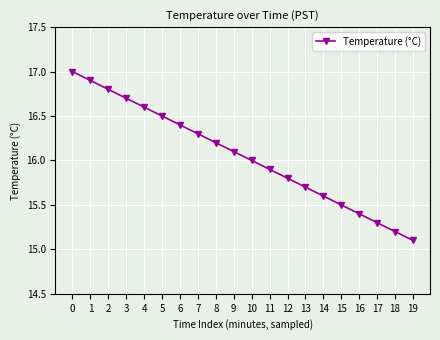

What is the change in value from 8 to 11?

-0.3